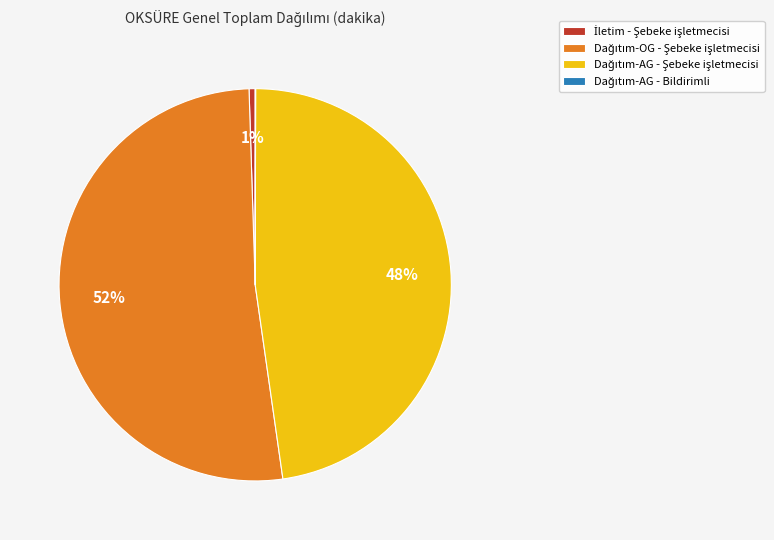

Does any single category account for the majority?

Yes